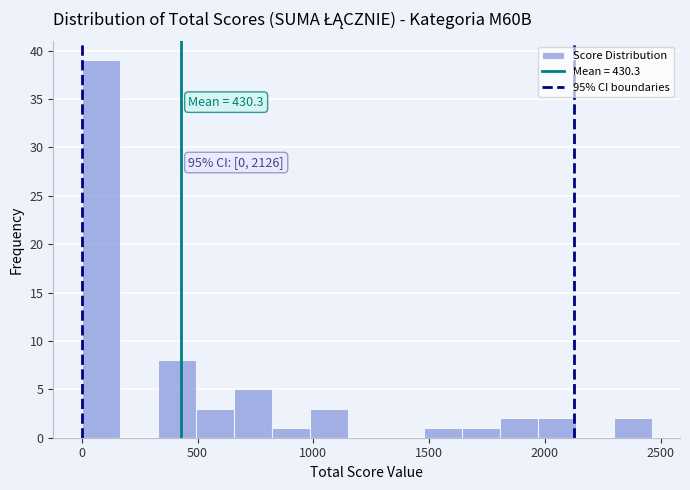

Around what value on the x-axis is the tallest bar? Give the approximate position of its centre, as read against the axis.

100